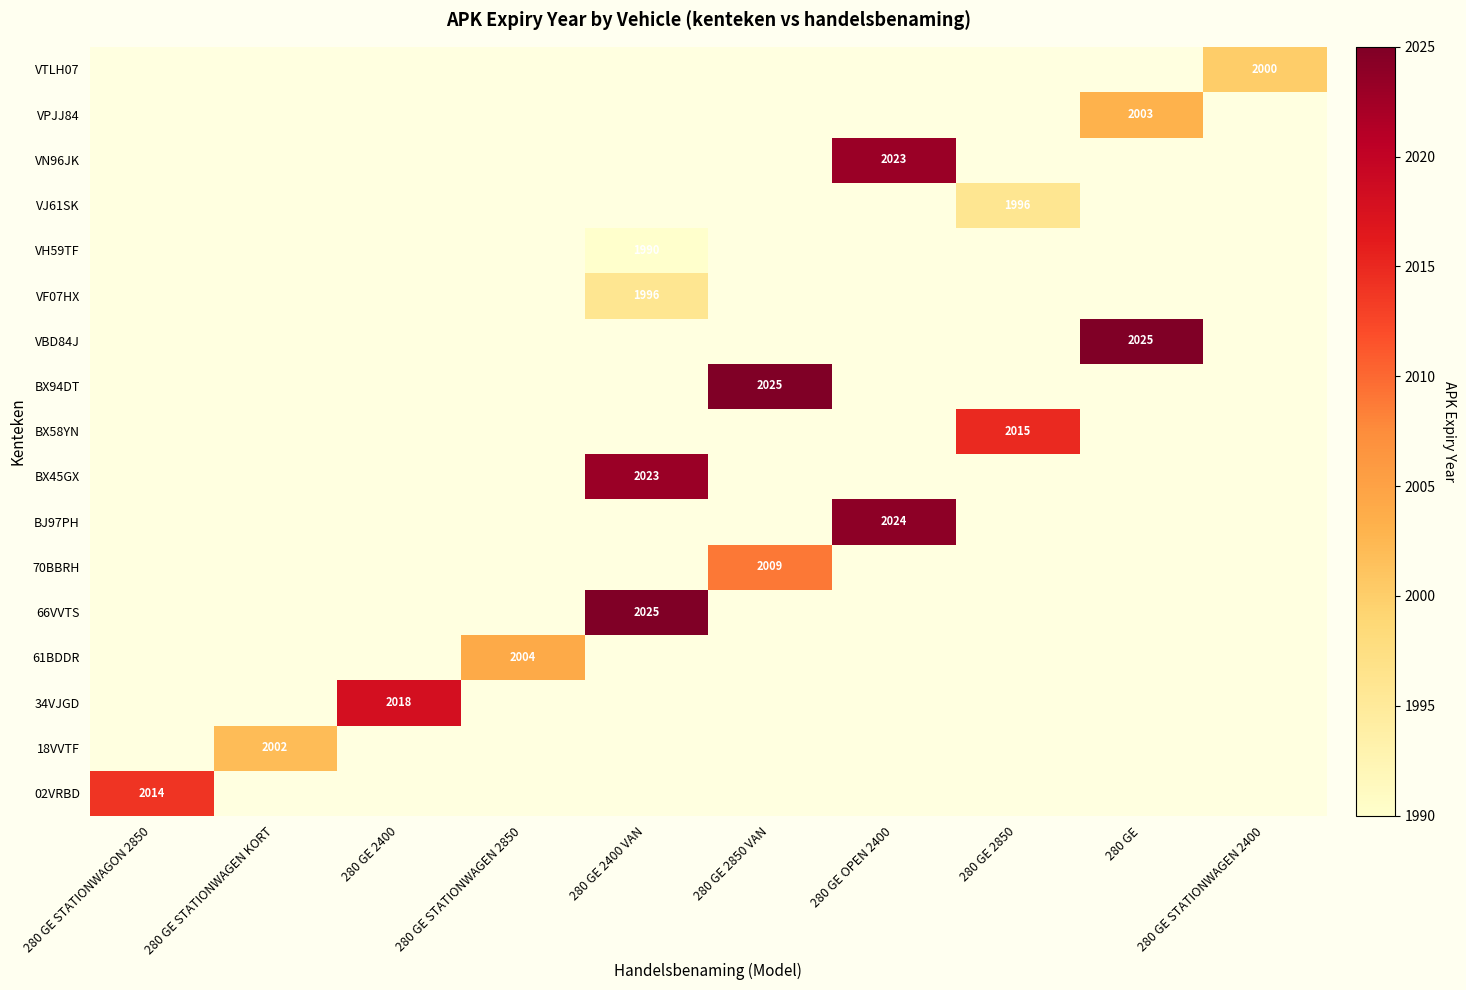

Is it true that 66VVTS equals 2025 at 280 GE 2400 VAN?

True